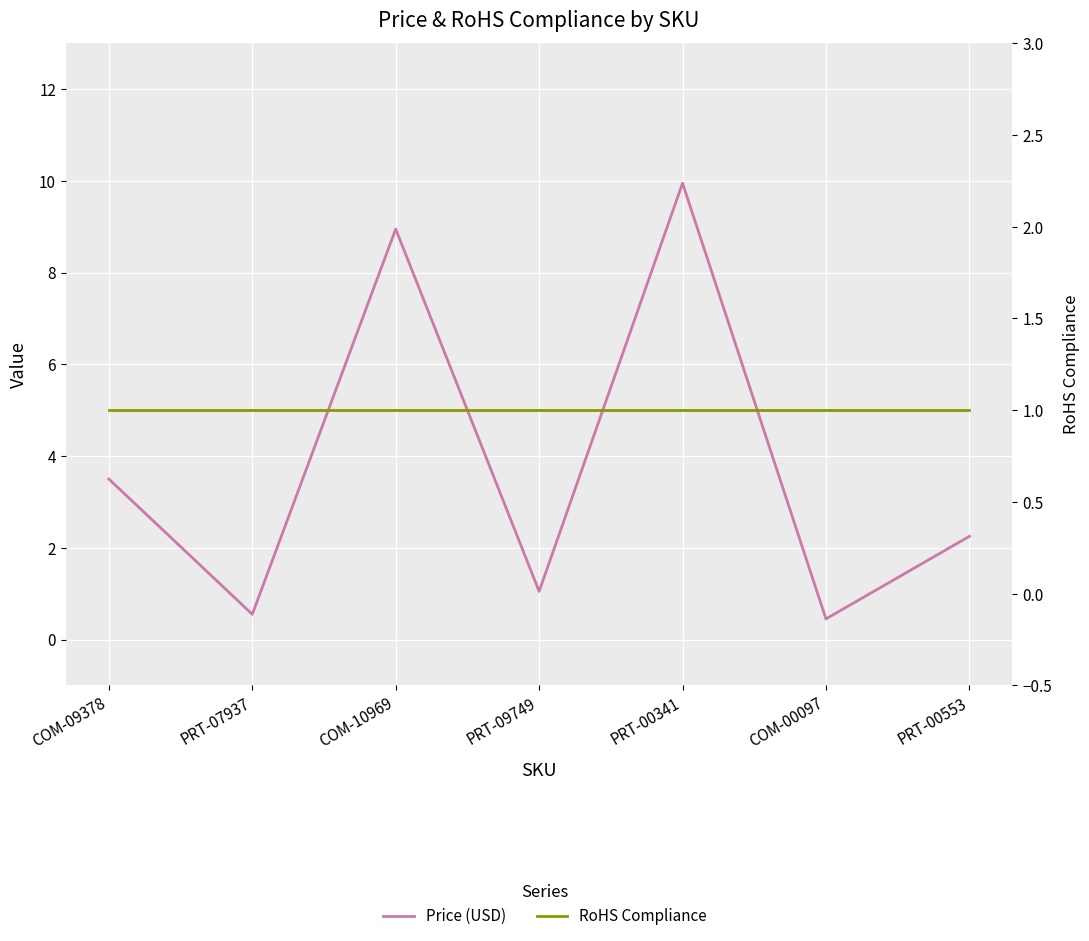

Count the number of data series in this chart.

2